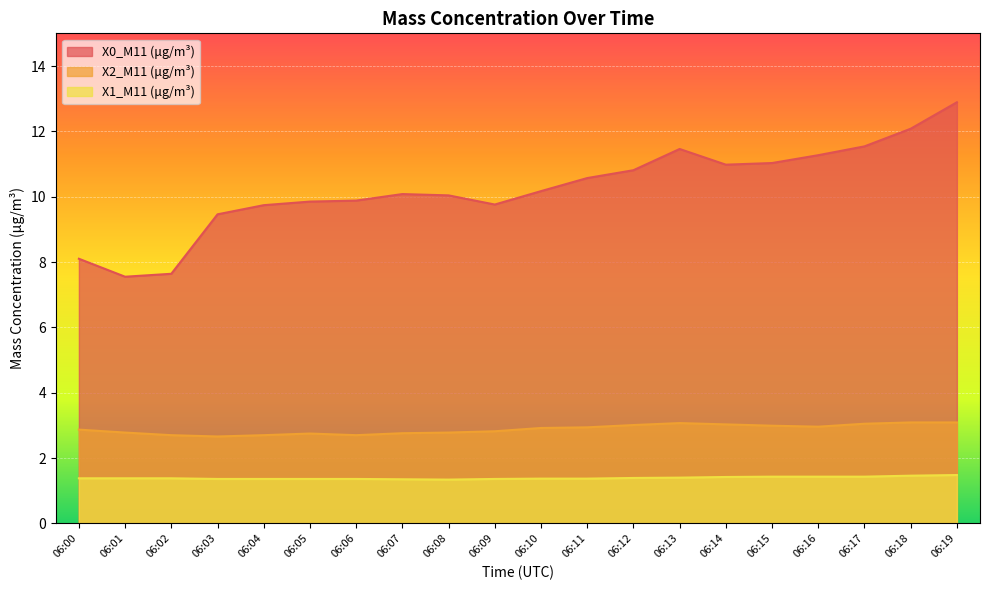

How many lines are shown in the chart?

3